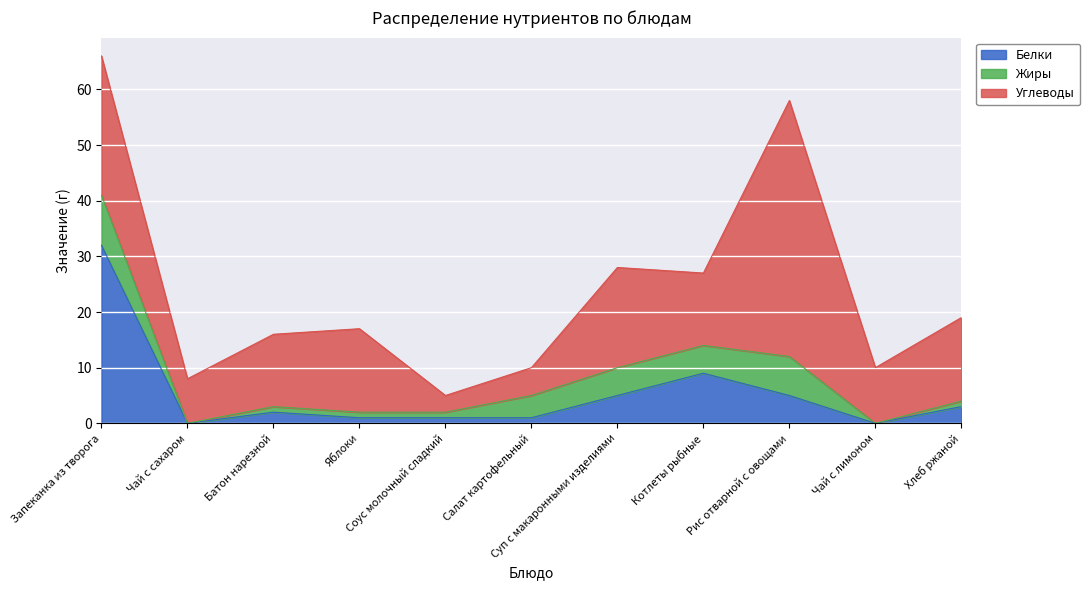

Between Чай с сахаром and Хлеб ржаной, which is larger?

Хлеб ржаной